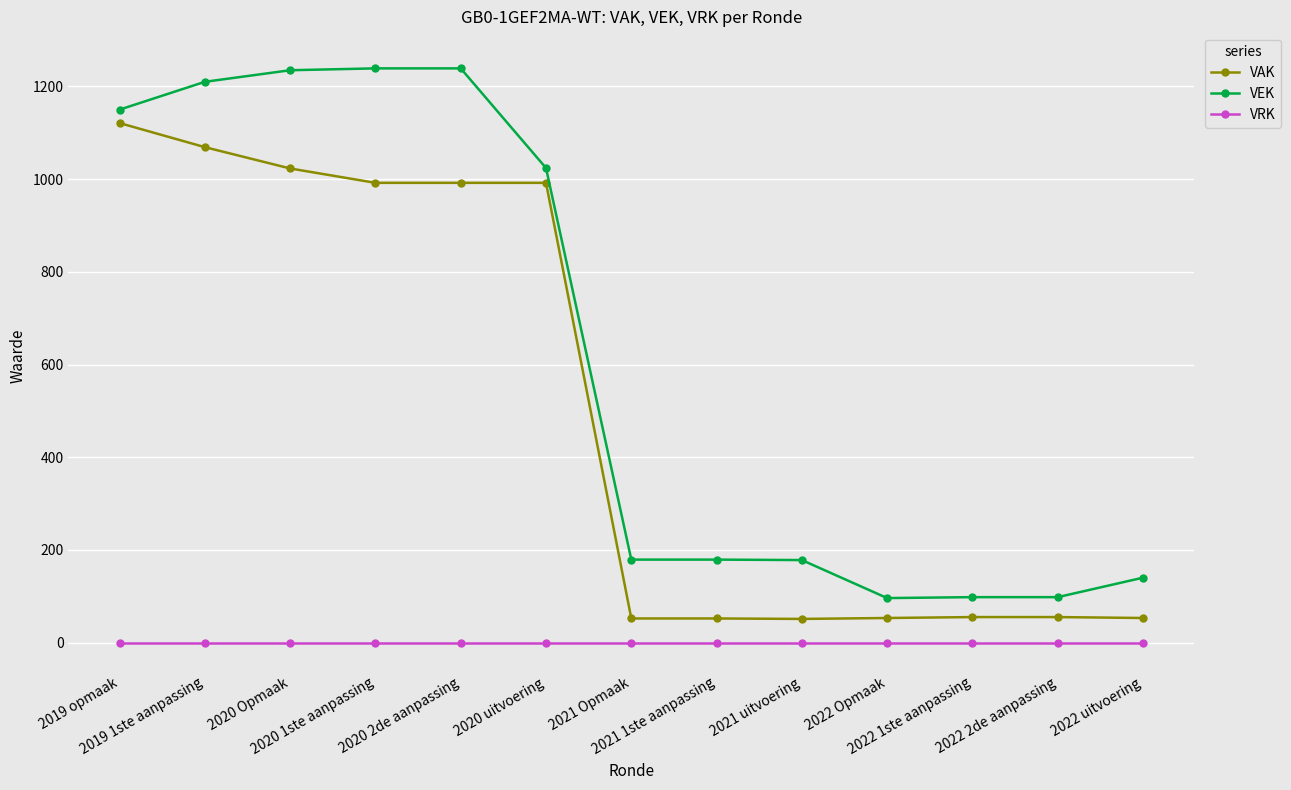

What is the approximate value of VAK at 2022 2de aanpassing, to the nearest 50?

50